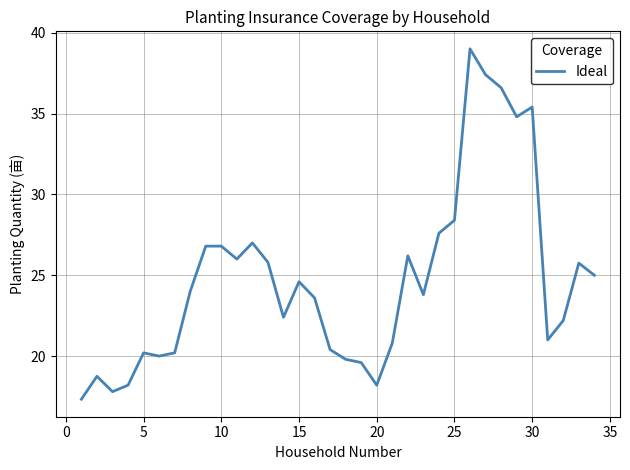

What is the difference between the maximum and minimum values?

21.7